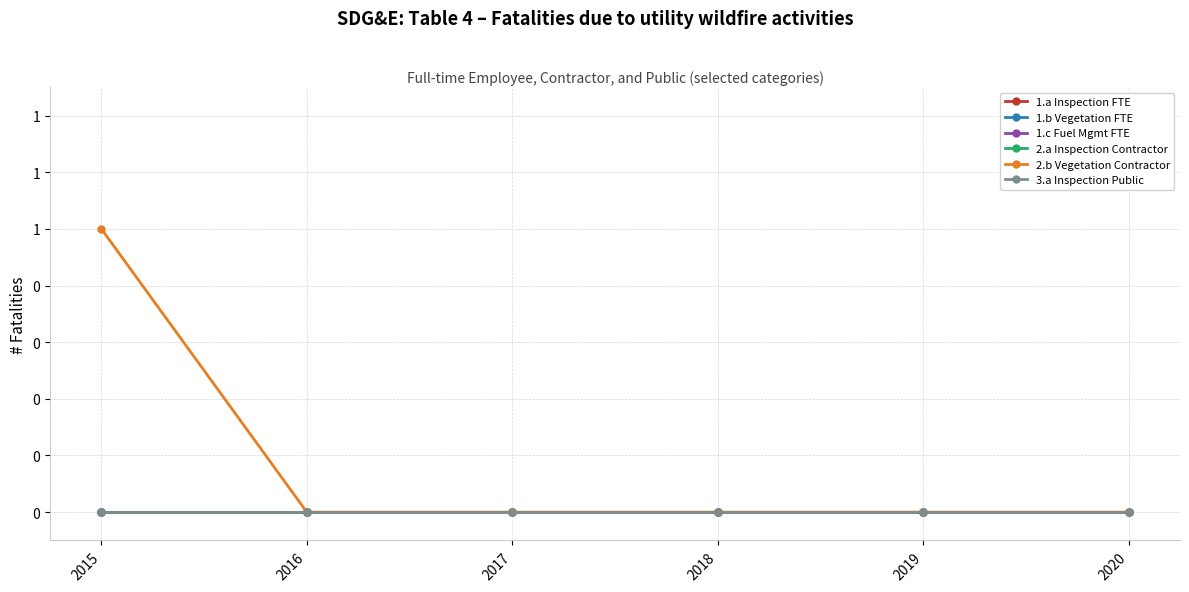

Reading left to right, transcribe all the data shown in this chart.

1.a Inspection FTE: 0	0	0	0	0	0
1.b Vegetation FTE: 0	0	0	0	0	0
1.c Fuel Mgmt FTE: 0	0	0	0	0	0
2.a Inspection Contractor: 0	0	0	0	0	0
2.b Vegetation Contractor: 1	0	0	0	0	0
3.a Inspection Public: 0	0	0	0	0	0